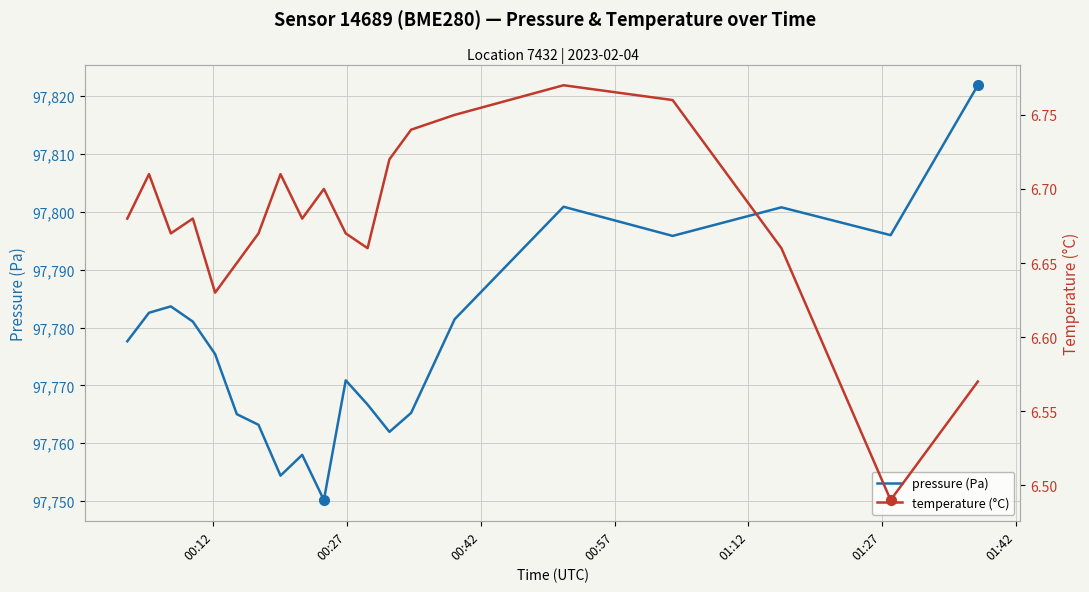

What is the minimum value for pressure (Pa)?

97750.2